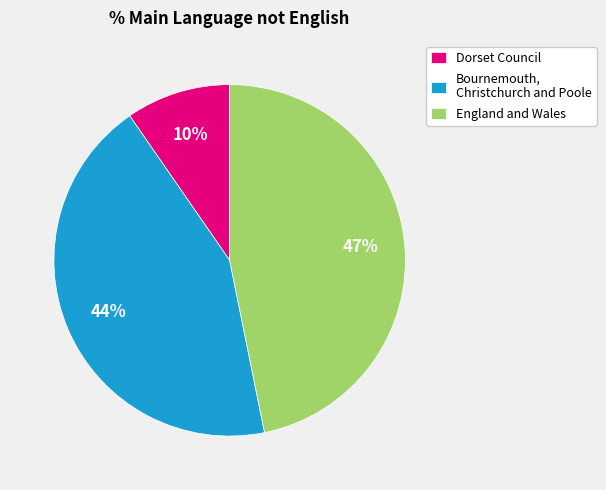

Rank the categories by value from lowest to highest.

Dorset Council, Bournemouth, Christchurch and Poole, England and Wales